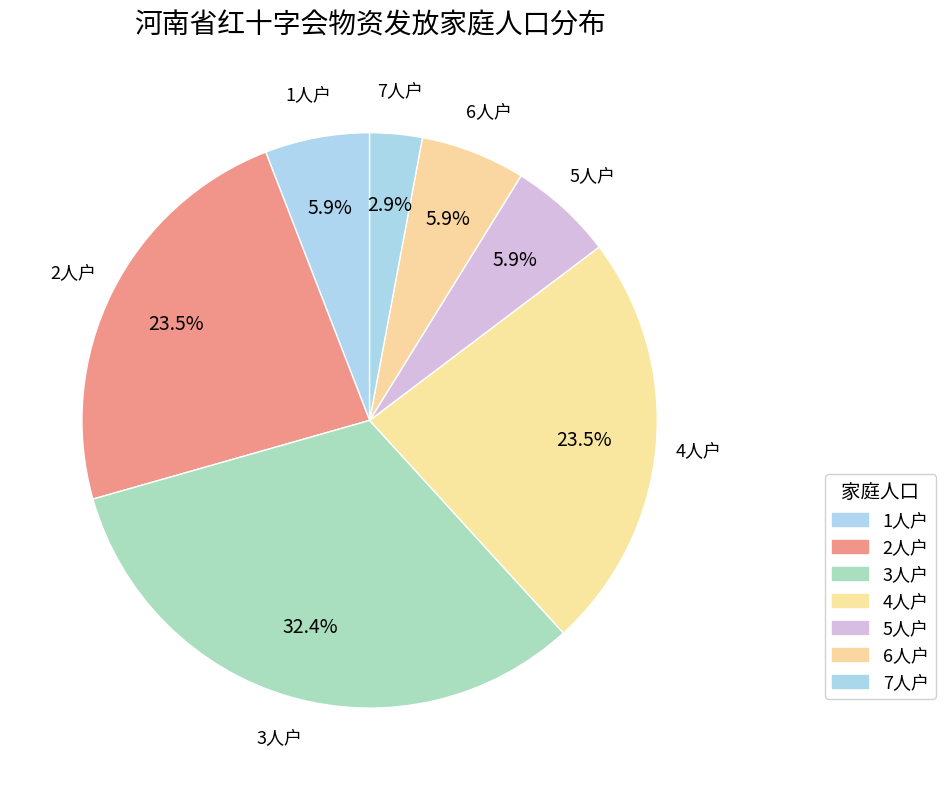

How many segments does this pie chart have?

7